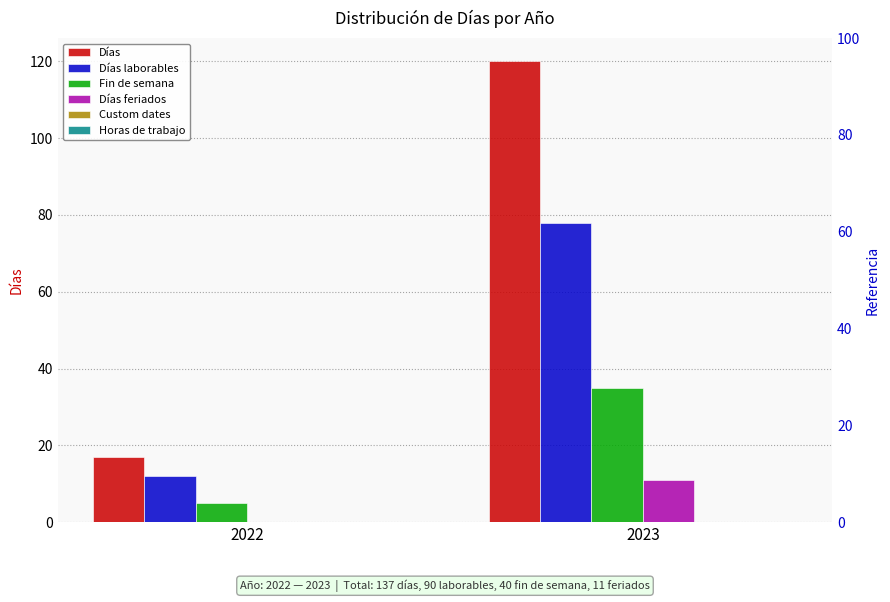

Which series has the largest total across all categories?

Días